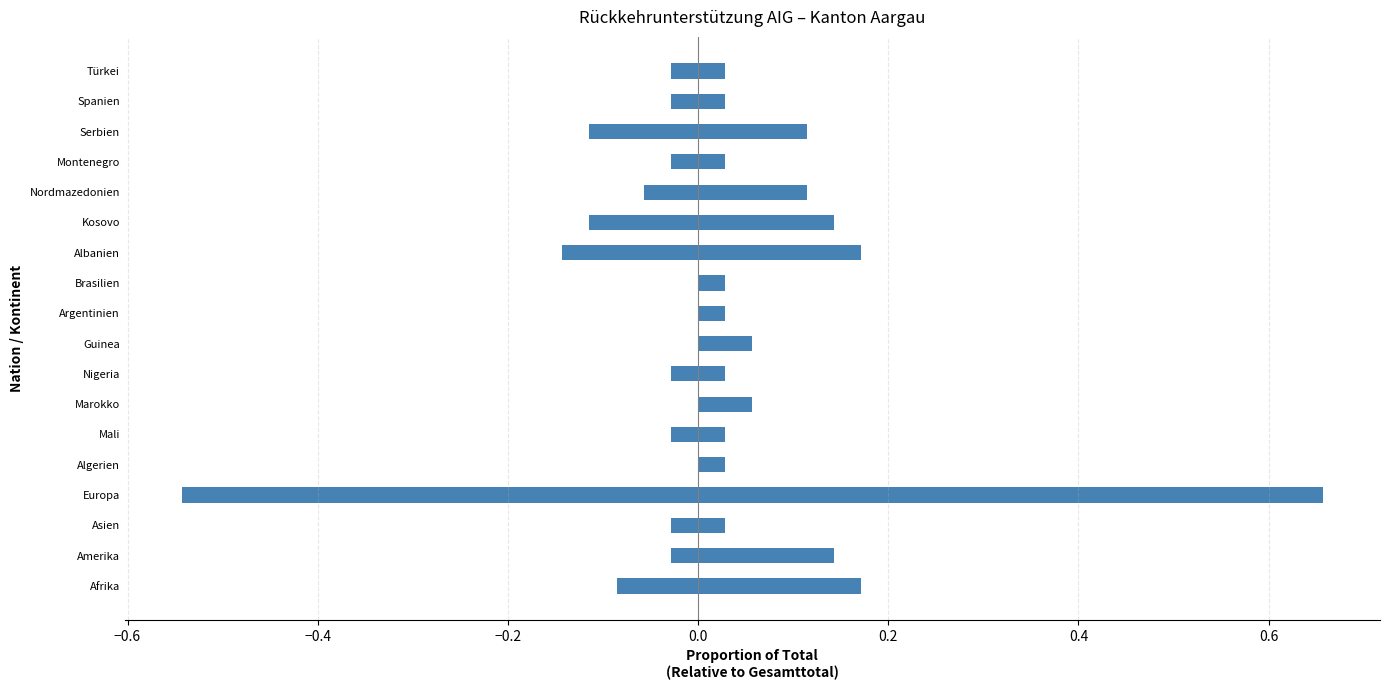

How many bars are there in each group?

2